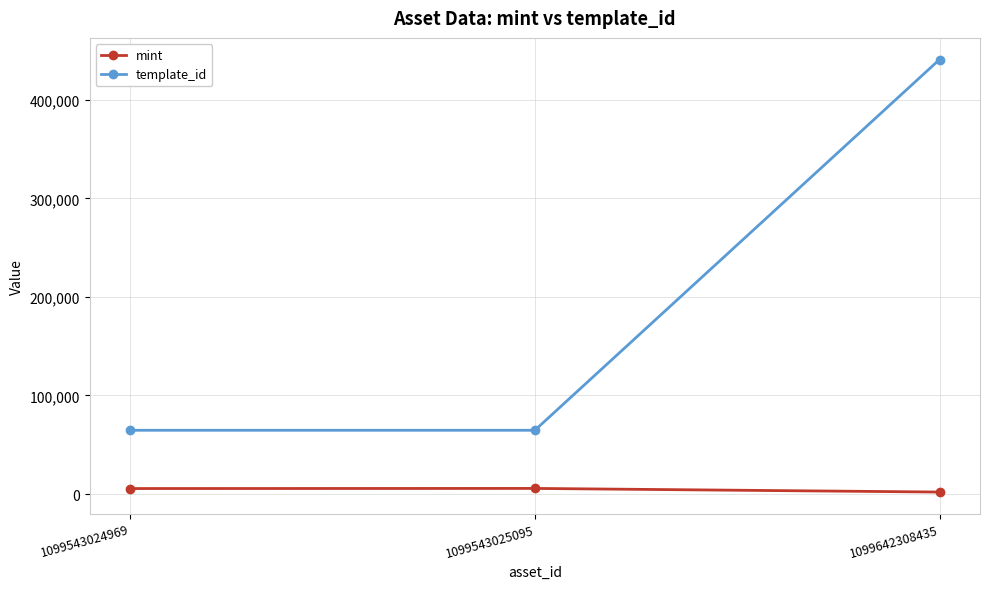

What is the difference between the highest and lowest values at 1099642308435?

438900